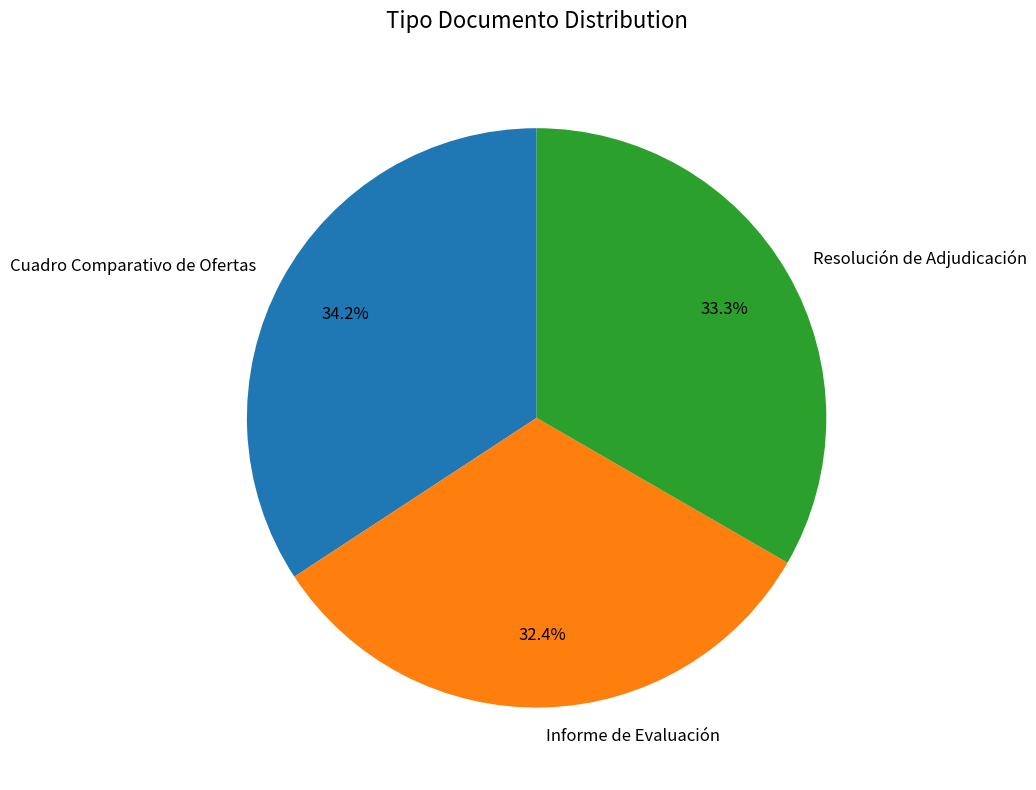

Is there a majority slice in this chart?

No